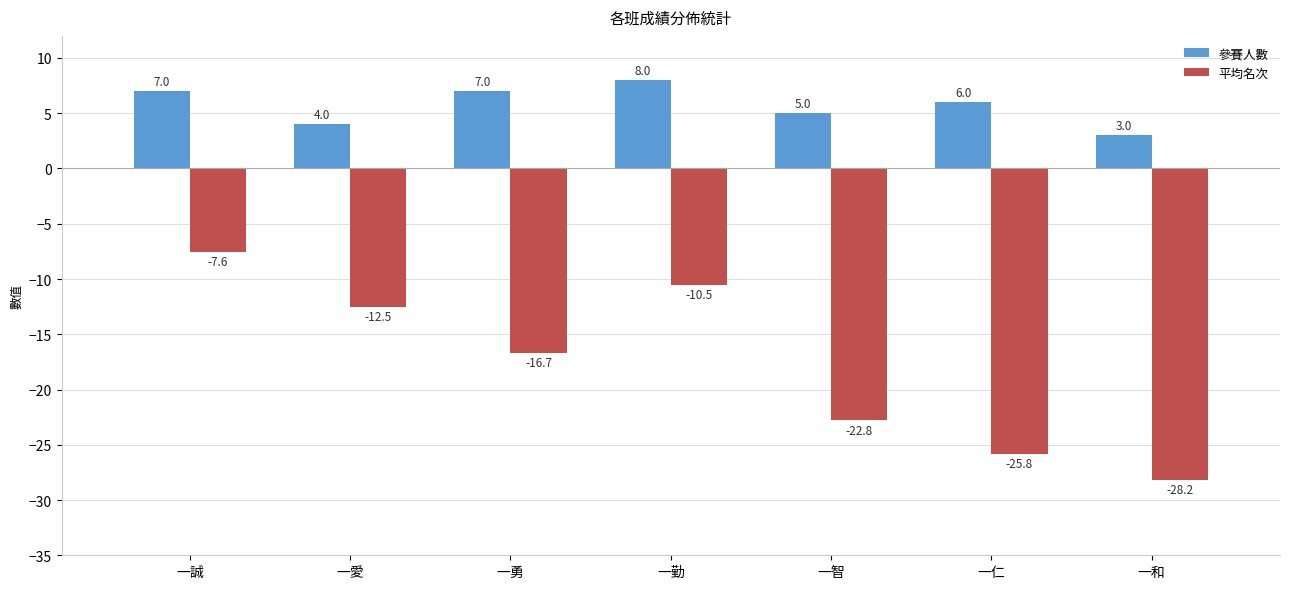

How many series are shown in this chart?

2